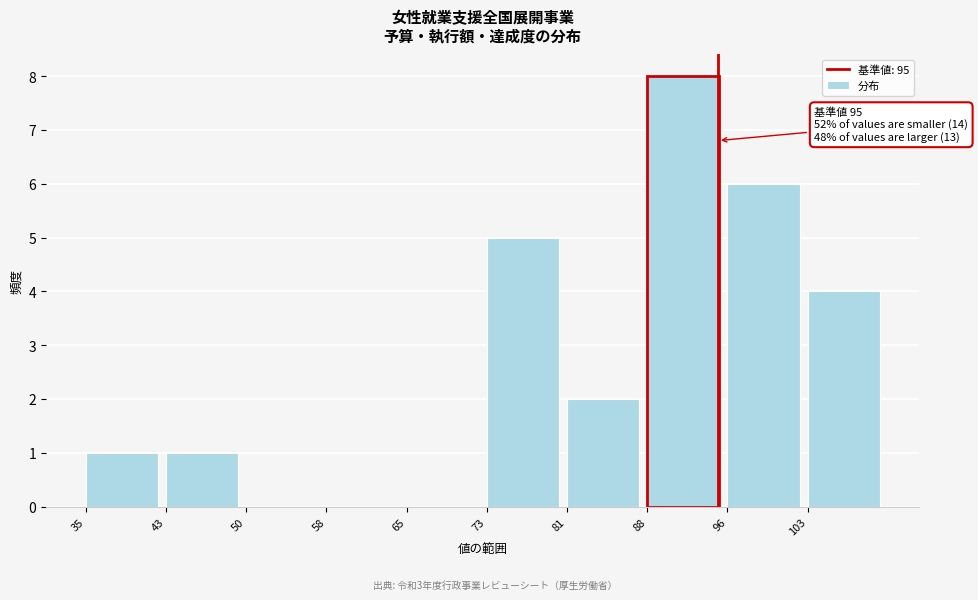

Which range on the x-axis has the tallest bar?

88 to 96